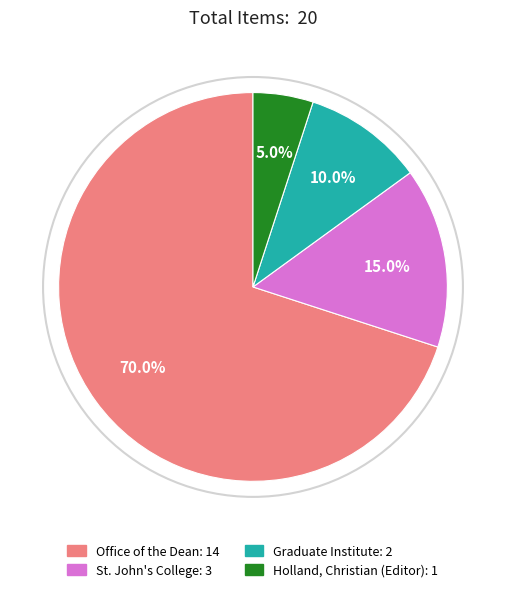

Is there a majority slice in this chart?

Yes